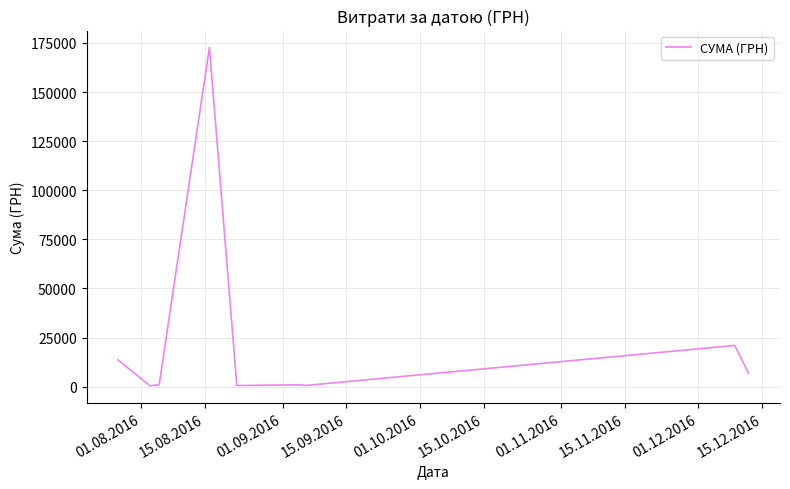

What is the difference between the maximum and minimum values?

172250.0